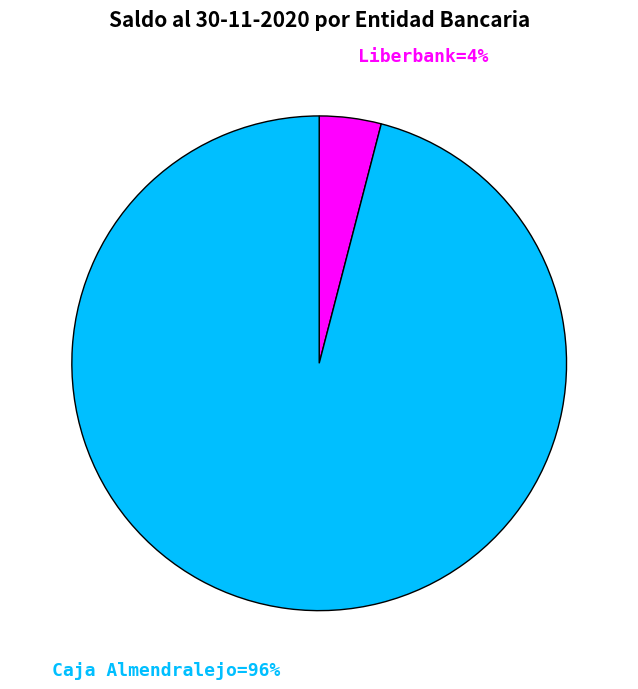

To the nearest percent, what percentage of the pie is Caja Almendralejo?

96%